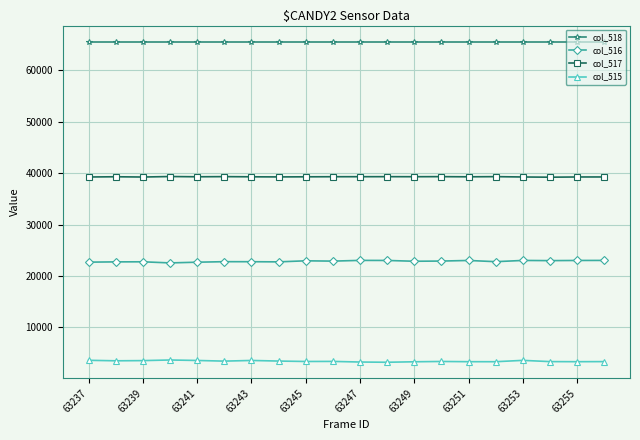

What is the sum of all col_517 values?

785293